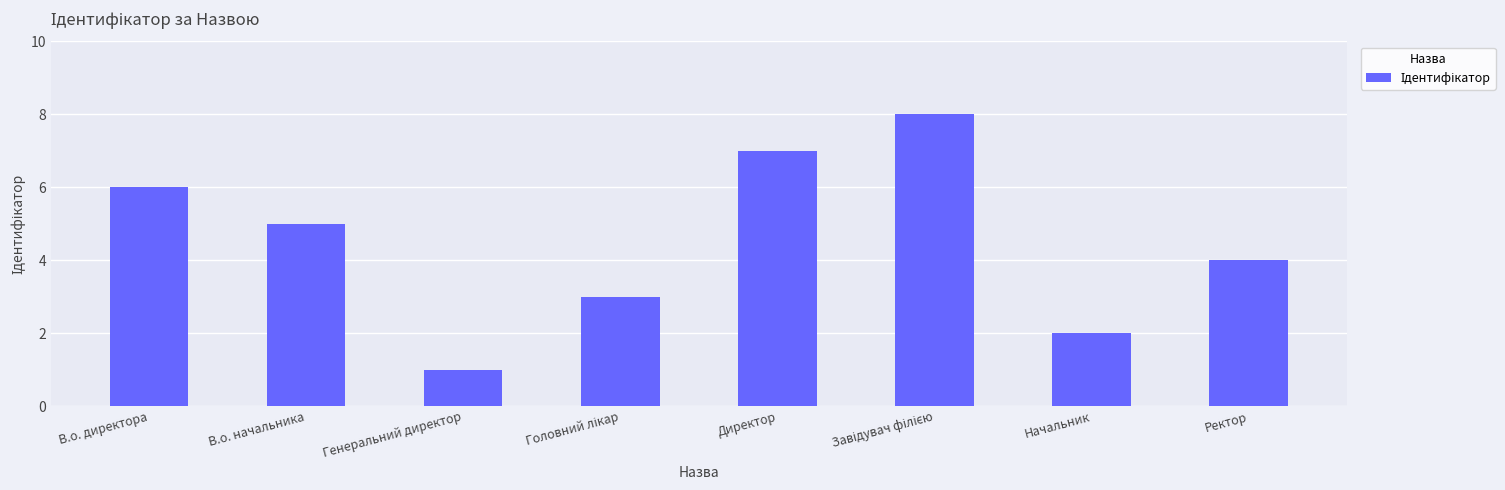

Which has a higher value, Ректор or Директор?

Директор